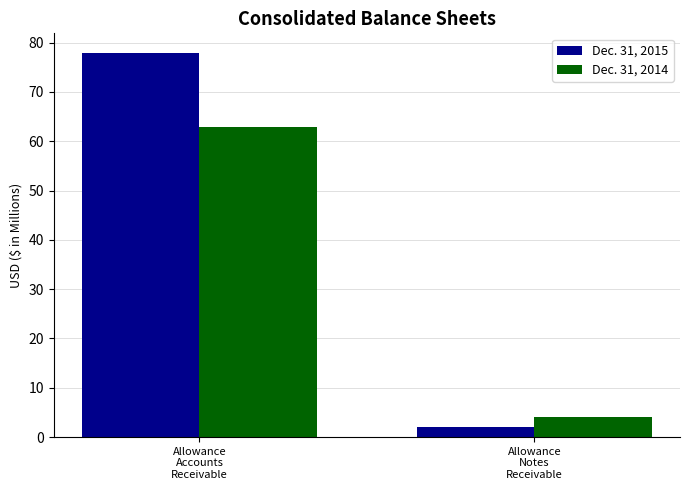

Reading left to right, what are all the values shown in this chart?

Dec. 31, 2015: Allowance
Accounts
Receivable=78	Allowance
Notes
Receivable=2
Dec. 31, 2014: Allowance
Accounts
Receivable=63	Allowance
Notes
Receivable=4